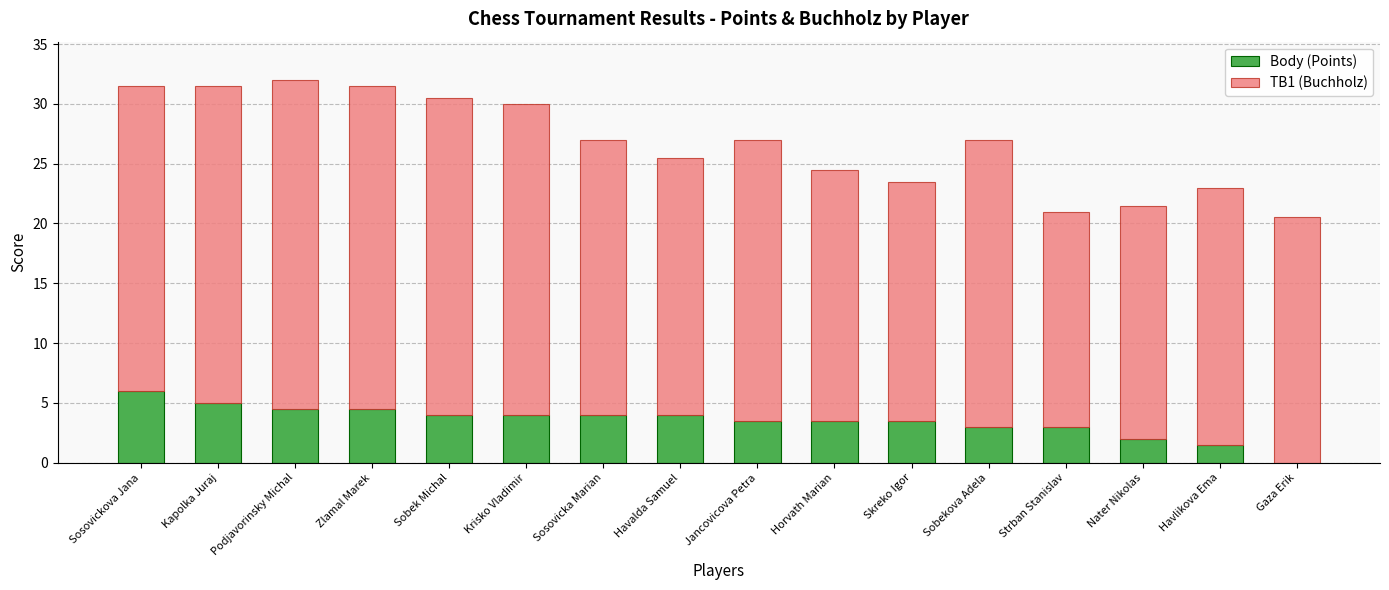

True or false: Body (Points) has a value of 3.5 at Skreko Igor.

True